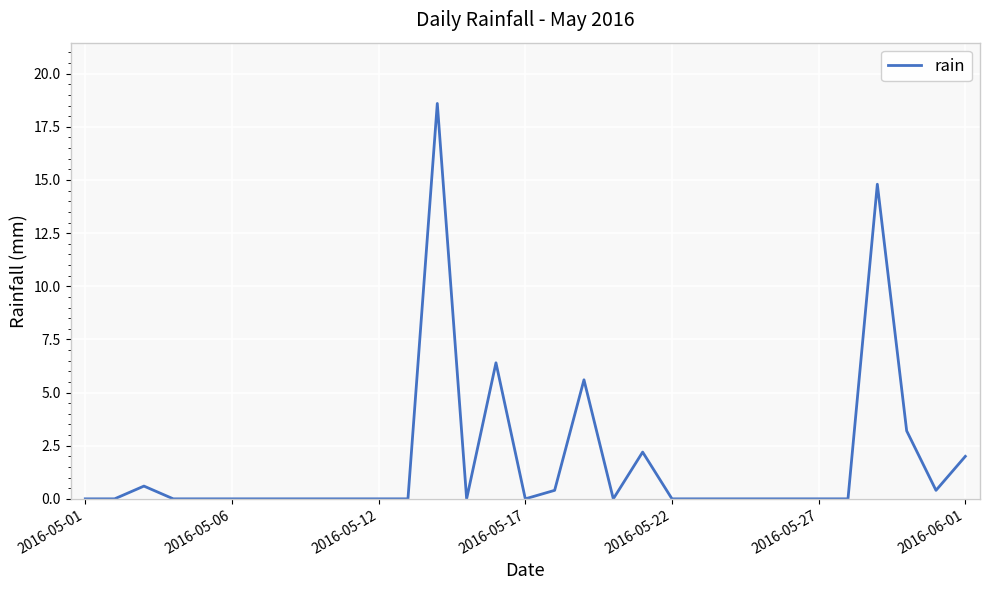

What is the difference between the maximum and minimum values?

18.6